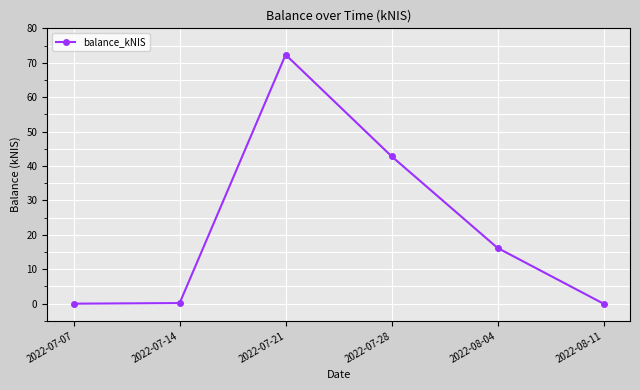

Where is the first local maximum?

2022-07-21